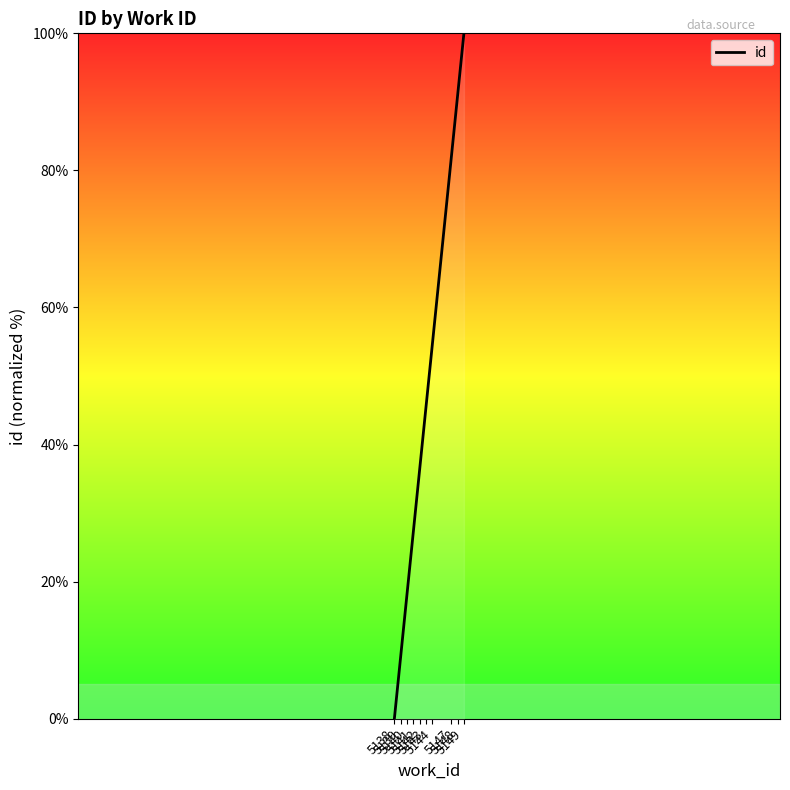

Where does the data first go above 45?

5143